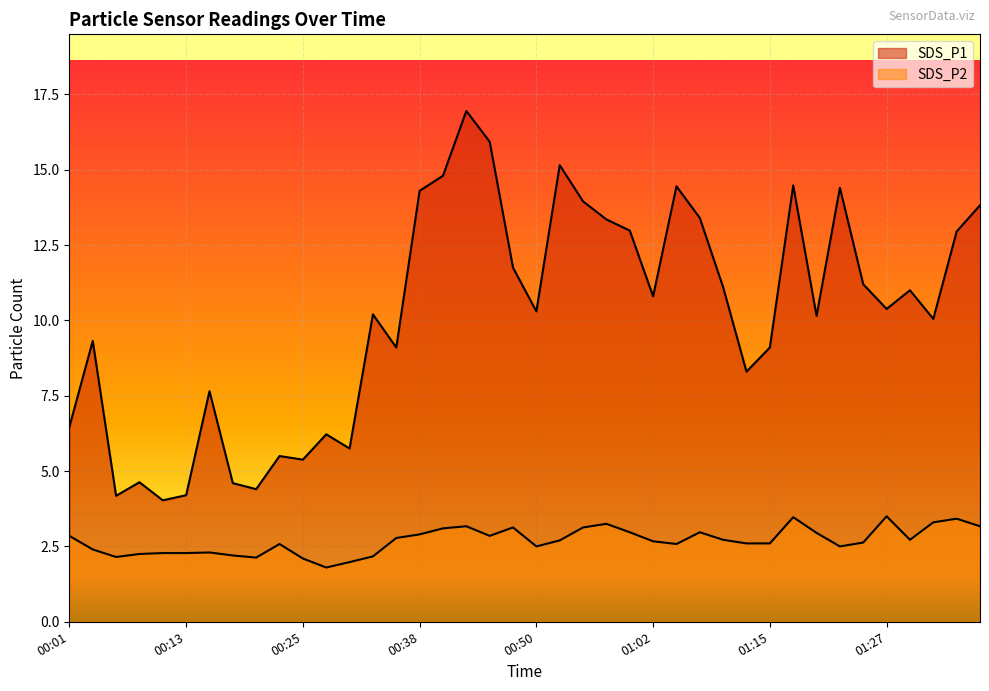

What is the difference between the highest and lowest values at 01:37?

10.7